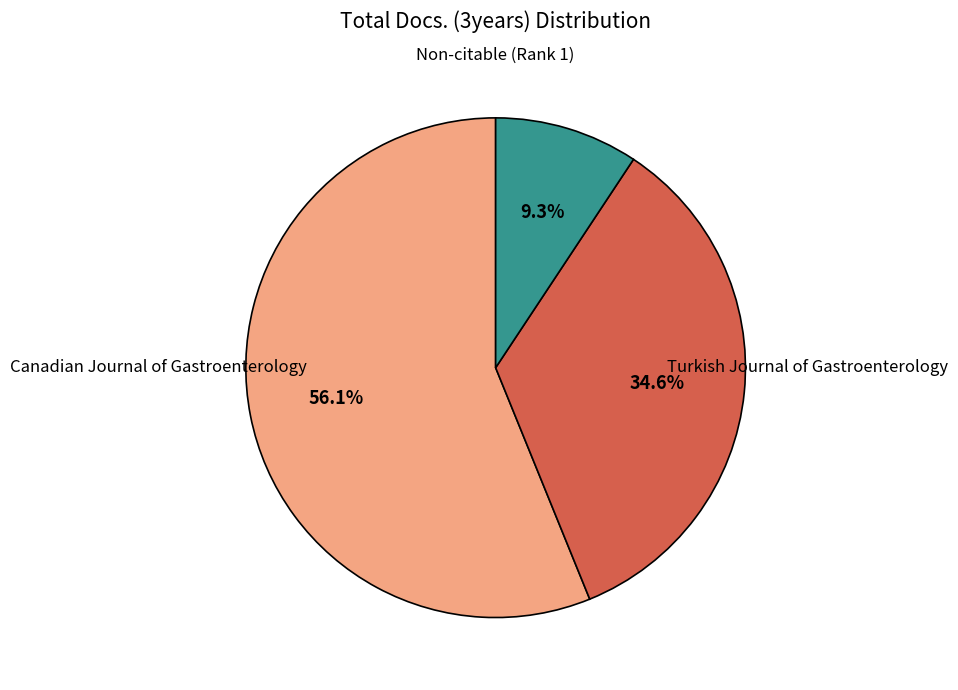

Is there any slice that represents more than half of the pie?

Yes